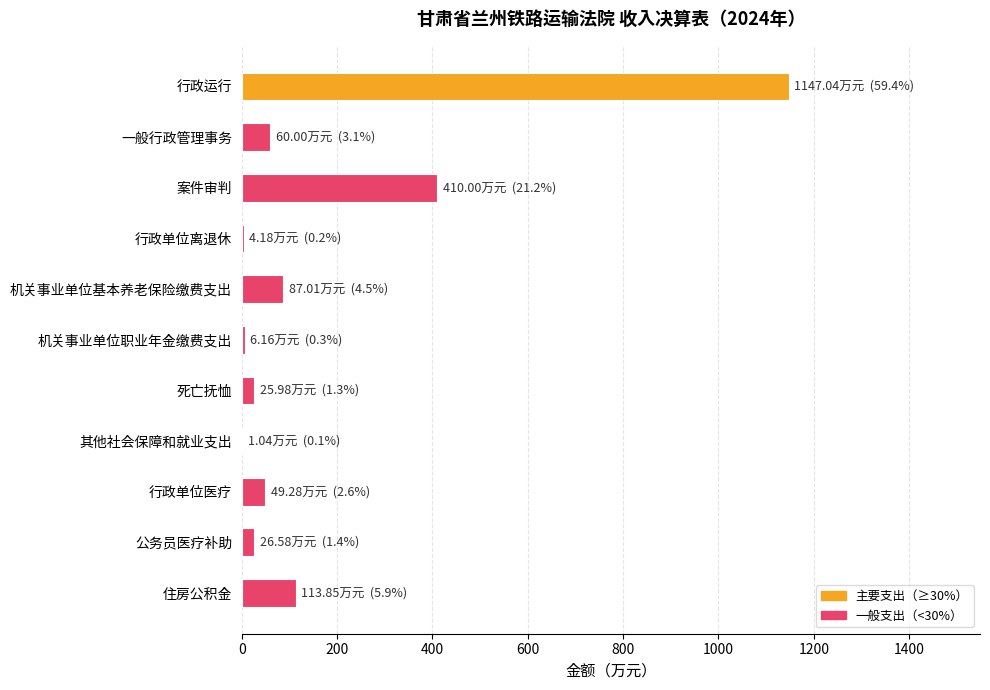

What is the sum of all values?

1931.1